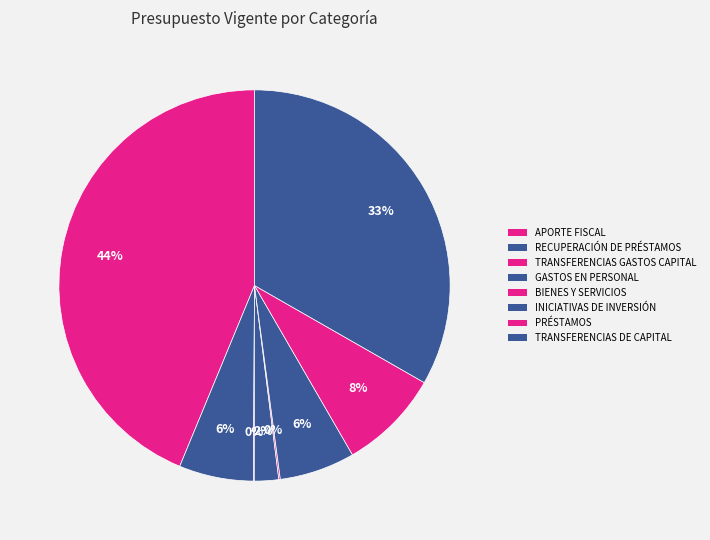

Is there any slice that represents more than half of the pie?

No